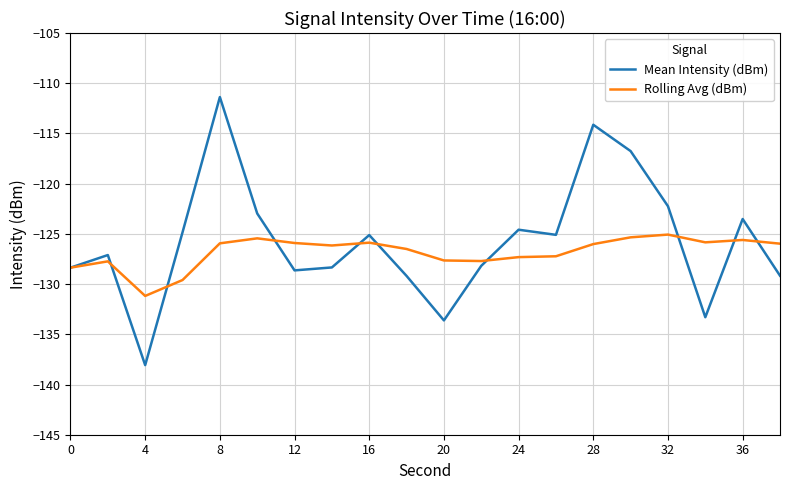

List the series in order of their overall mean, lowest first.

Rolling Avg (dBm), Mean Intensity (dBm)